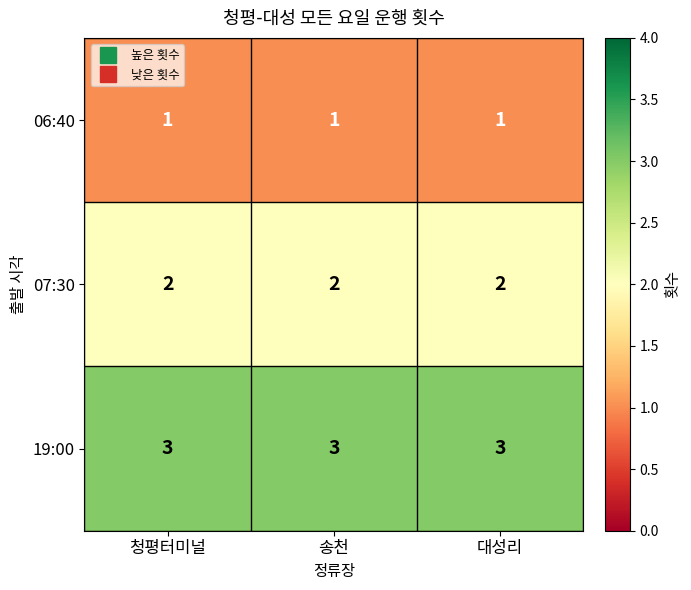

What is the total value across all series at 청평터미널?

6